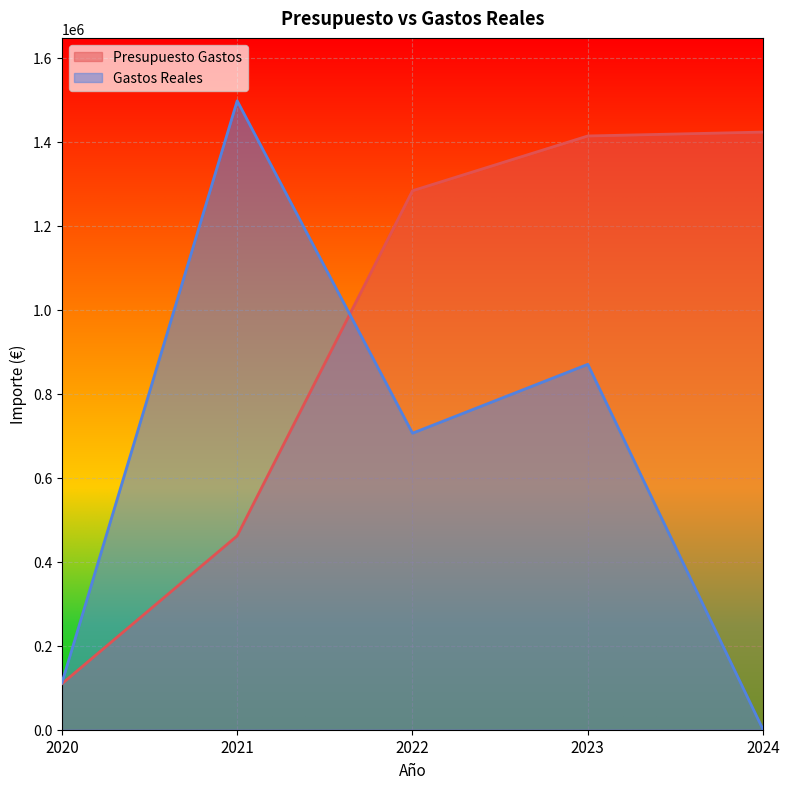

True or false: Presupuesto Gastos has a value of 1423347.0 at 2024.

True